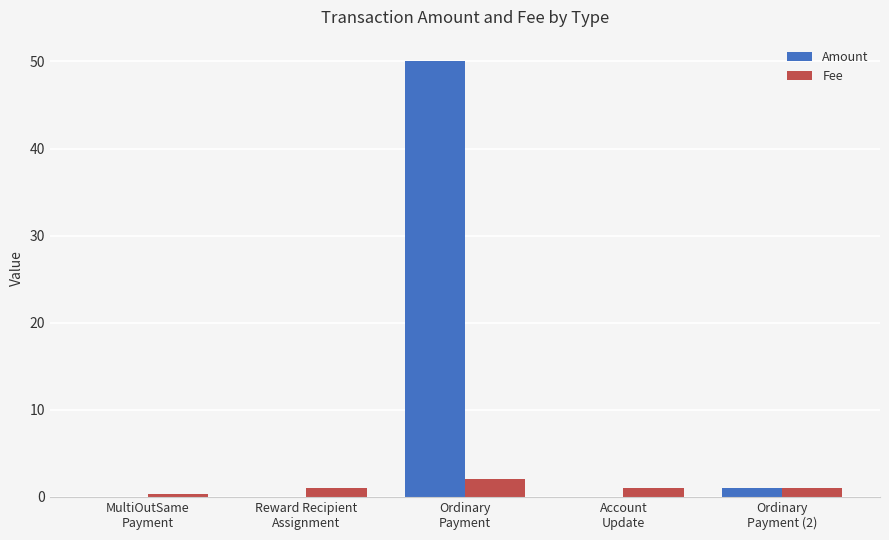

At which category is the sum across all series the highest?

Ordinary
Payment